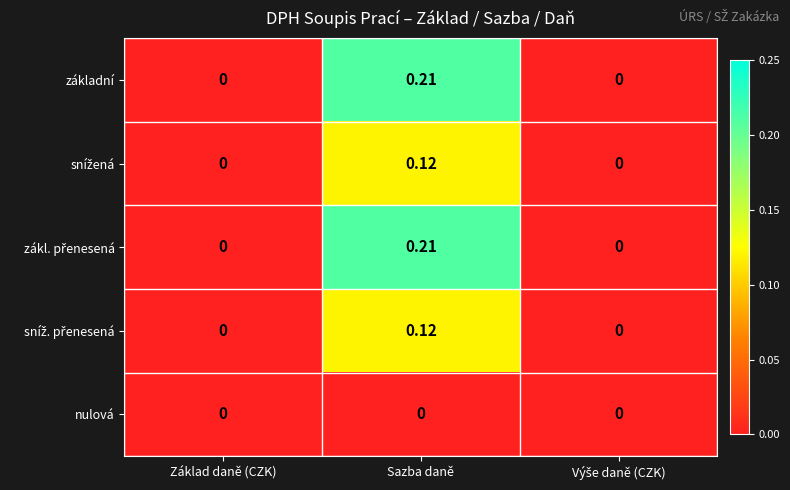

At which category is the sum across all series the highest?

Sazba daně